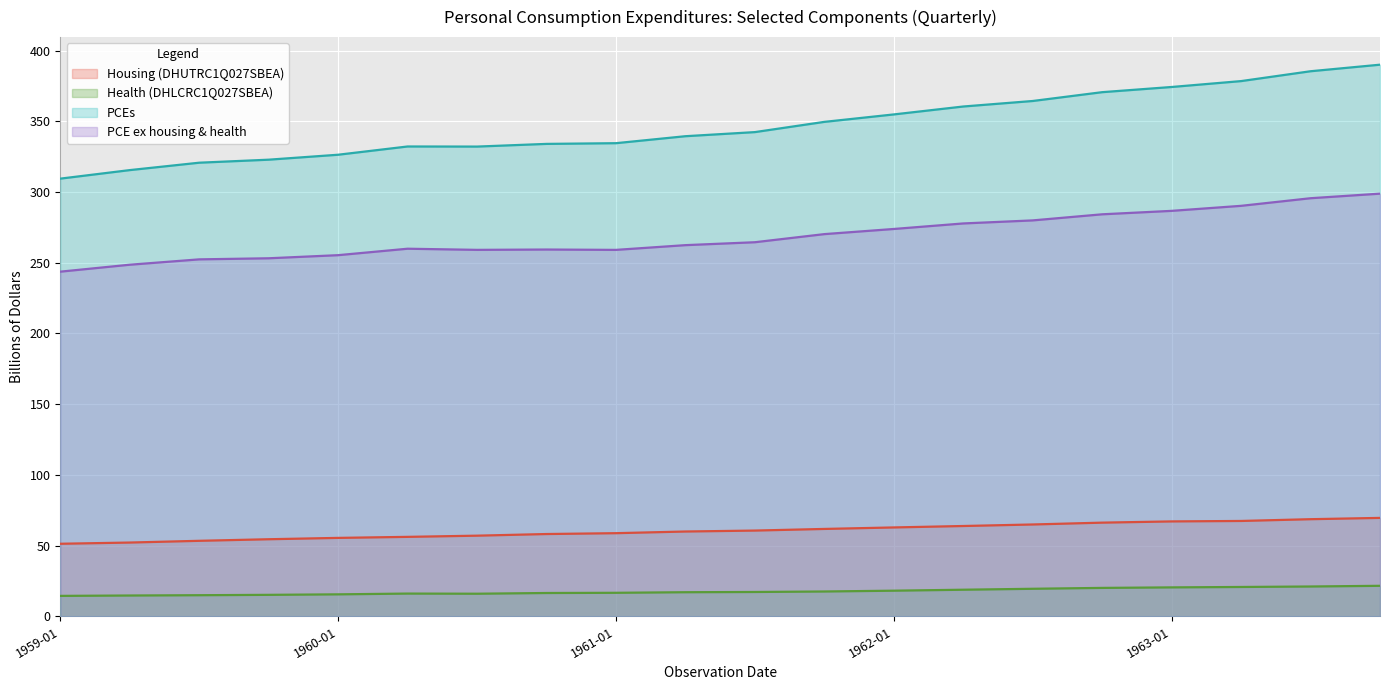

True or false: Housing (DHUTRC1Q027SBEA) and Health (DHLCRC1Q027SBEA) cross at least once.

False